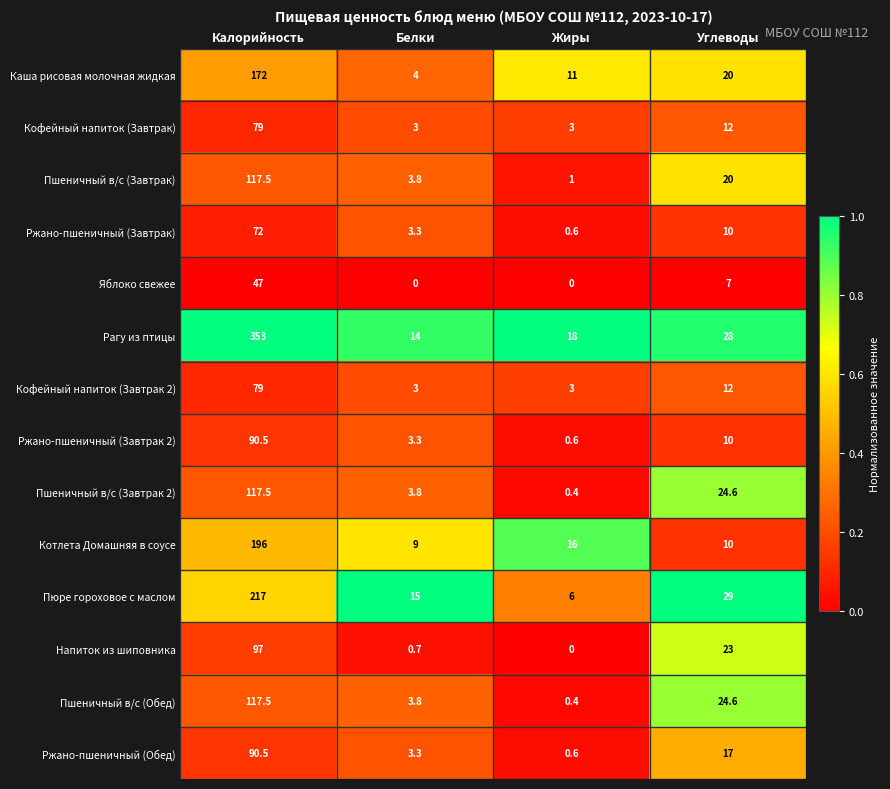

What is the difference between the highest and lowest values at Белки?

15.0